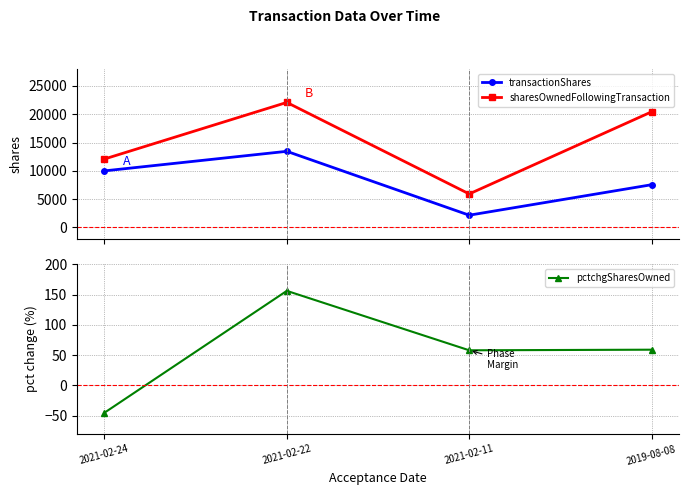

Is the value of pctchgSharesOwned at 2021-02-24 greater than the value of transactionShares at 2021-02-11?

No